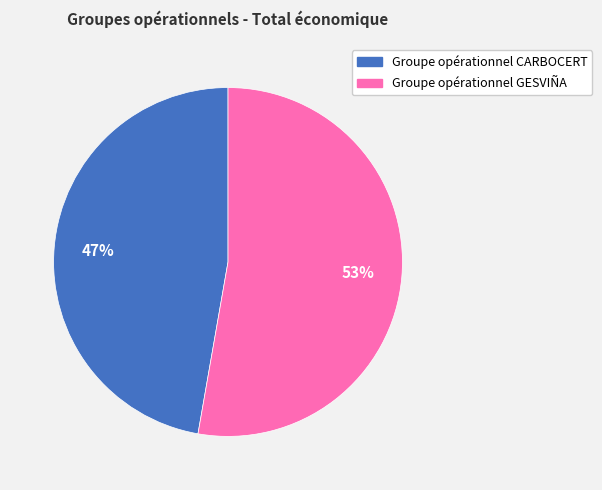

What is the smallest slice in the pie chart?

Groupe opérationnel CARBOCERT